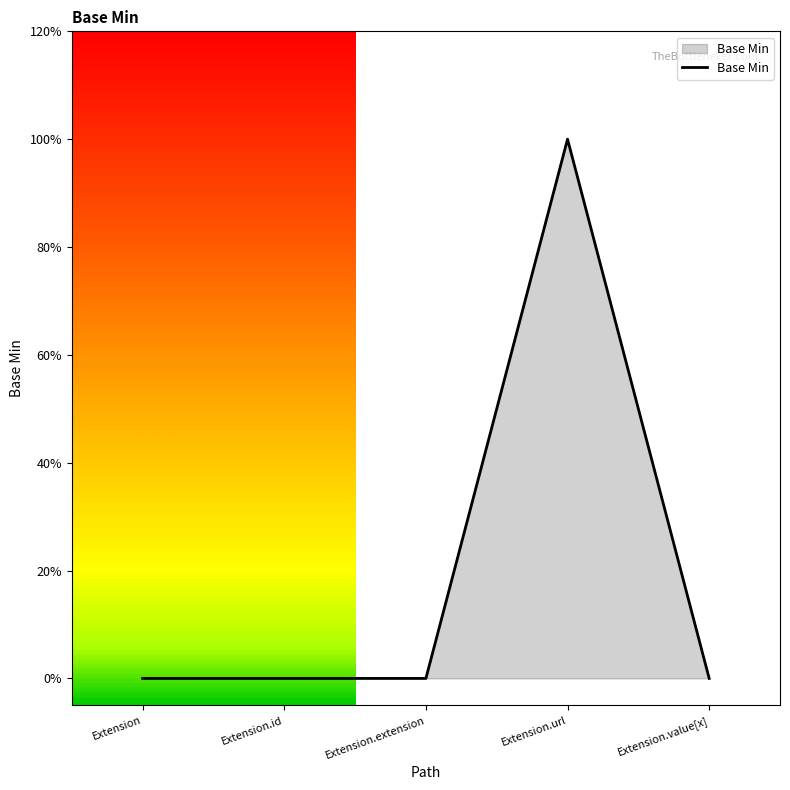

The value at Extension.value[x] is 0. True or false?

True